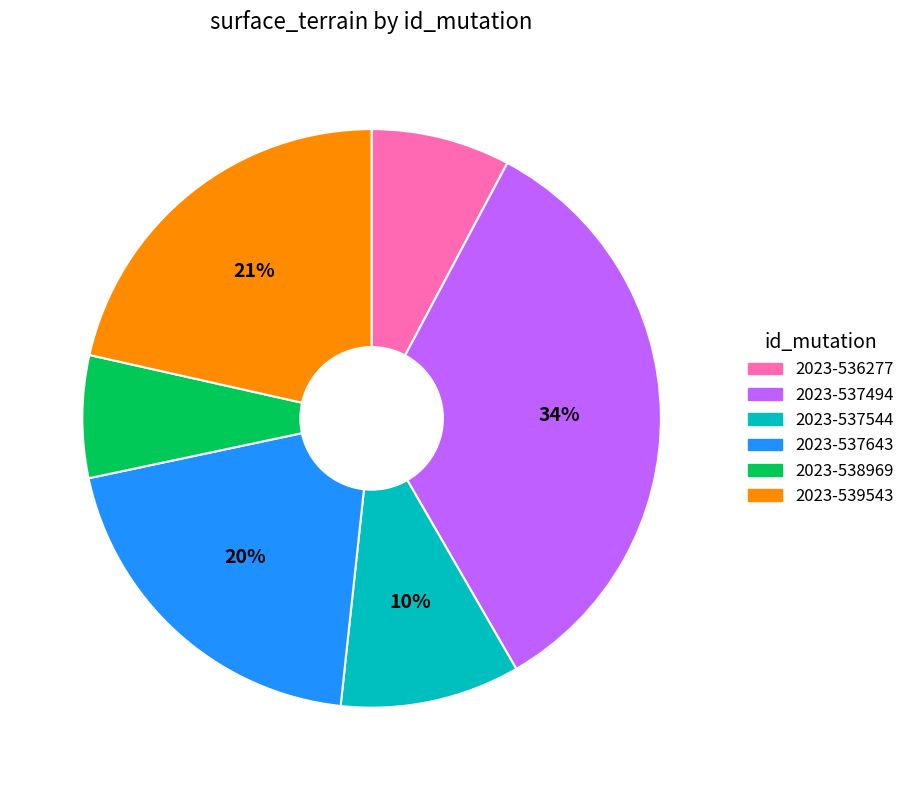

To the nearest percent, what is the combined percentage of 2023-538969 and 2023-536277?

15%